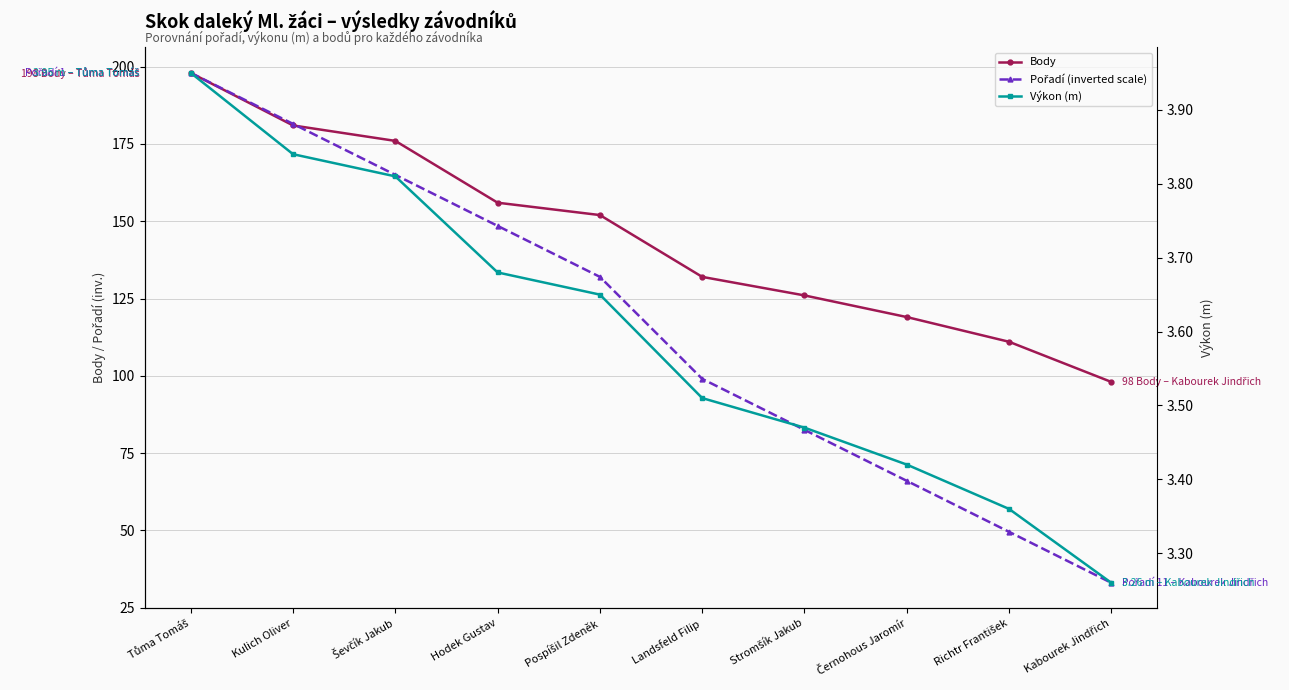

Reading left to right, extract all data points from this chart.

Body: 198.0	181.0	176.0	156.0	152.0	132.0	126.0	119.0	111.0	98.0
Pořadí (inverted scale): 198.0	181.5	165.0	148.5	132.0	99.0	82.5	66.0	49.5	33.0
Výkon (m): 4.0	3.8	3.8	3.7	3.6	3.5	3.5	3.4	3.4	3.3